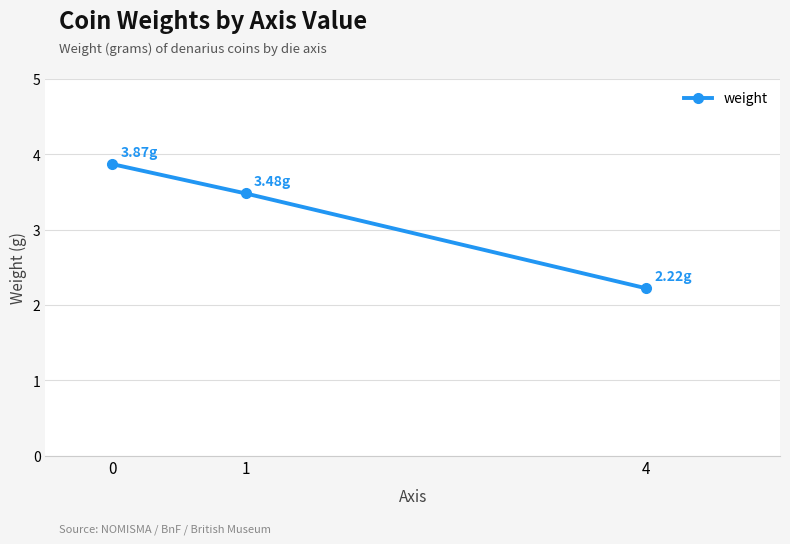

What is the greatest value displayed?

3.9